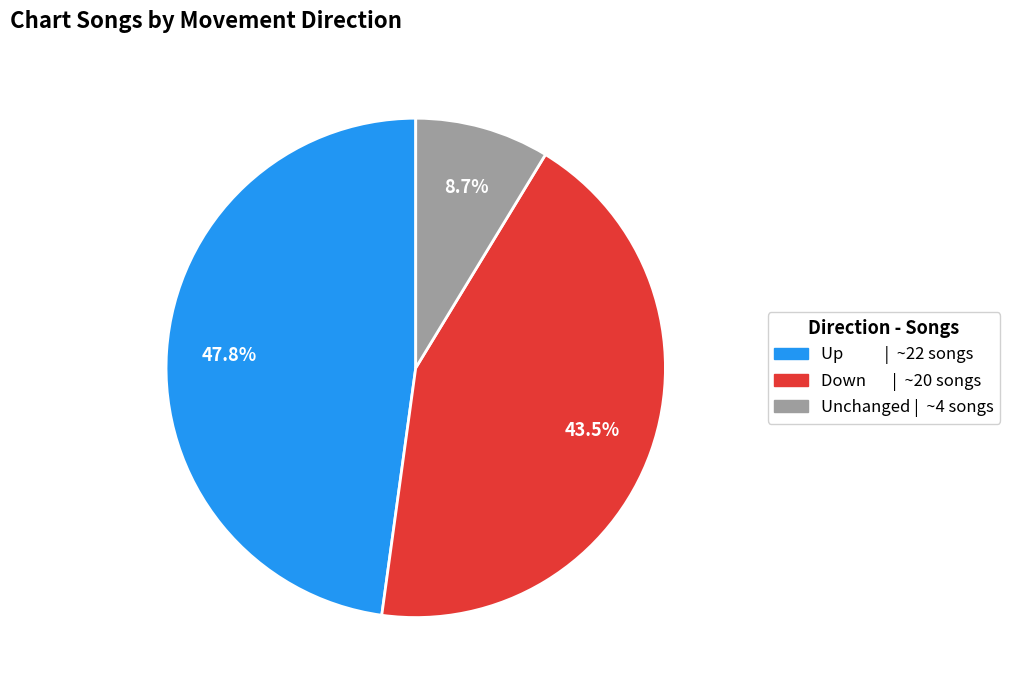

Which slice is the smallest?

Unchanged | ~4 songs